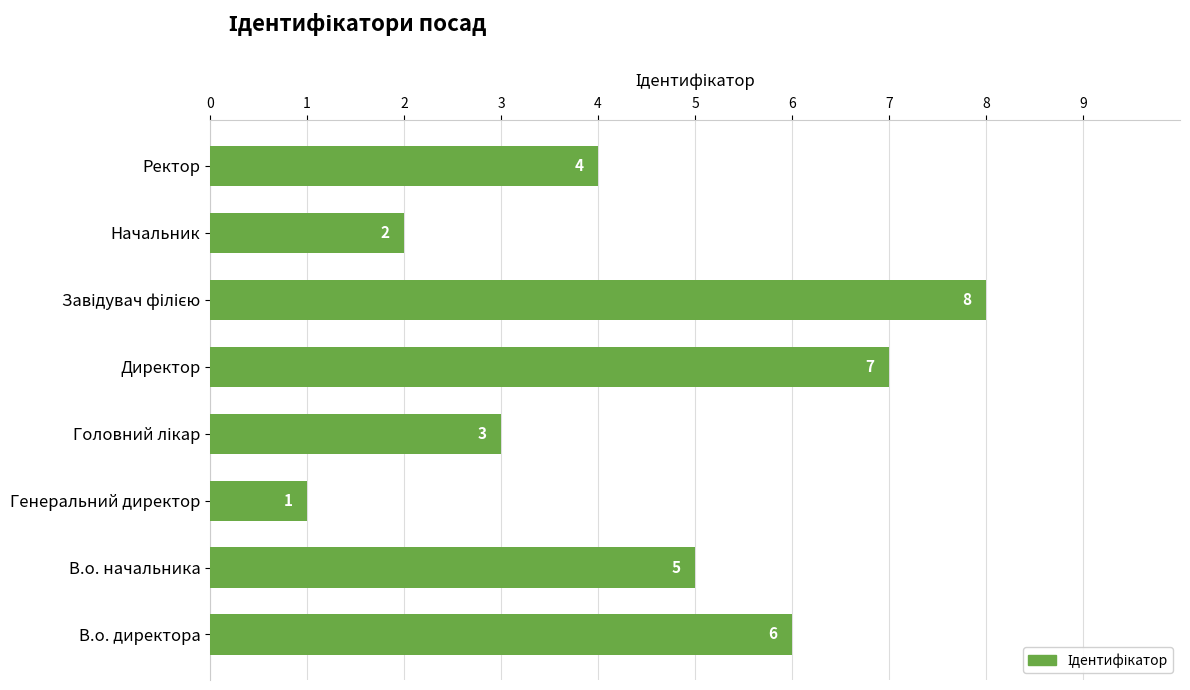

Reading bottom to top, transcribe all the data shown in this chart.

6	5	1	3	7	8	2	4